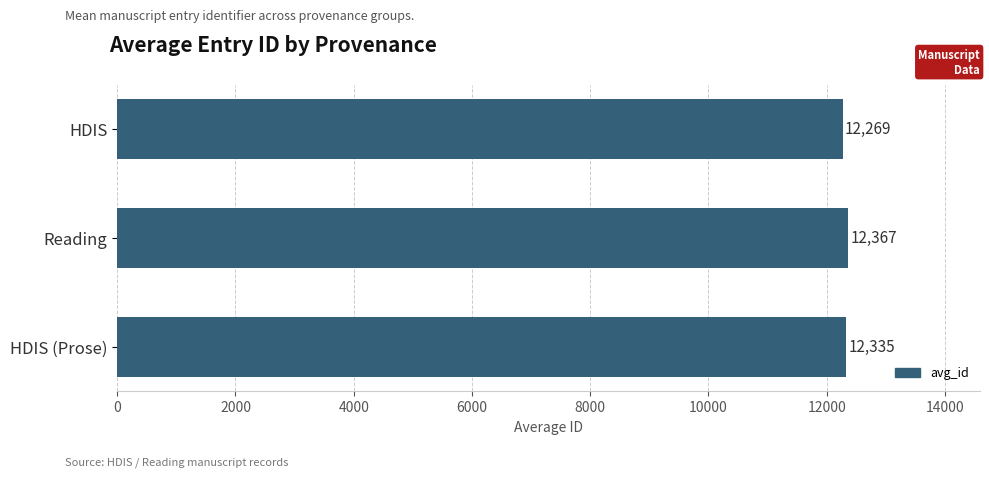

What is the ratio of the value at Reading to the value at HDIS?

1.0